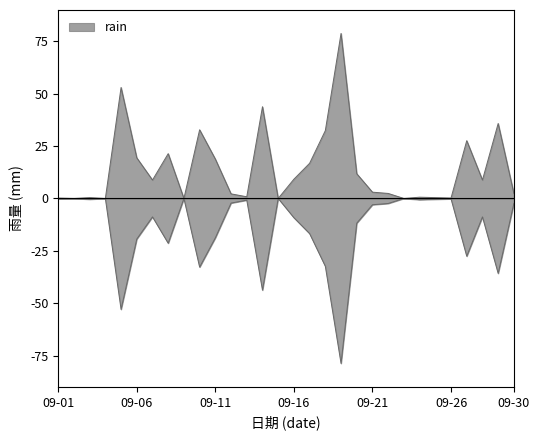

Reading right to left, list all the values displayed in this chart.

2.4	35.8	8.8	27.6	0.2	0.4	0.6	0.0	2.4	3.0	11.8	78.8	32.4	16.8	9.2	0.0	43.8	0.8	2.2	18.8	32.8	0.0	21.4	8.8	19.4	53.0	0.0	0.4	0.0	0.2